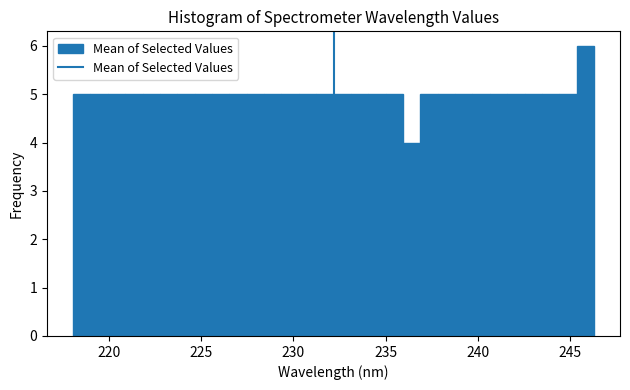

Around what value on the x-axis is the tallest bar? Give the approximate position of its centre, as read against the axis.

246.0